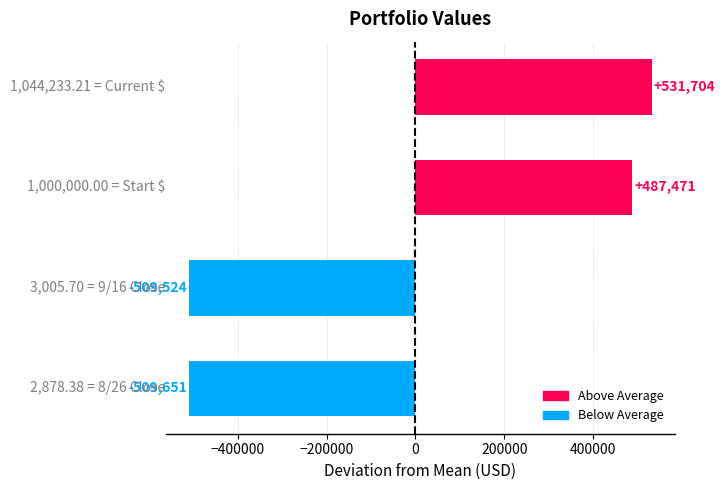

Between 9/16 Close and Start $, which is larger?

Start $